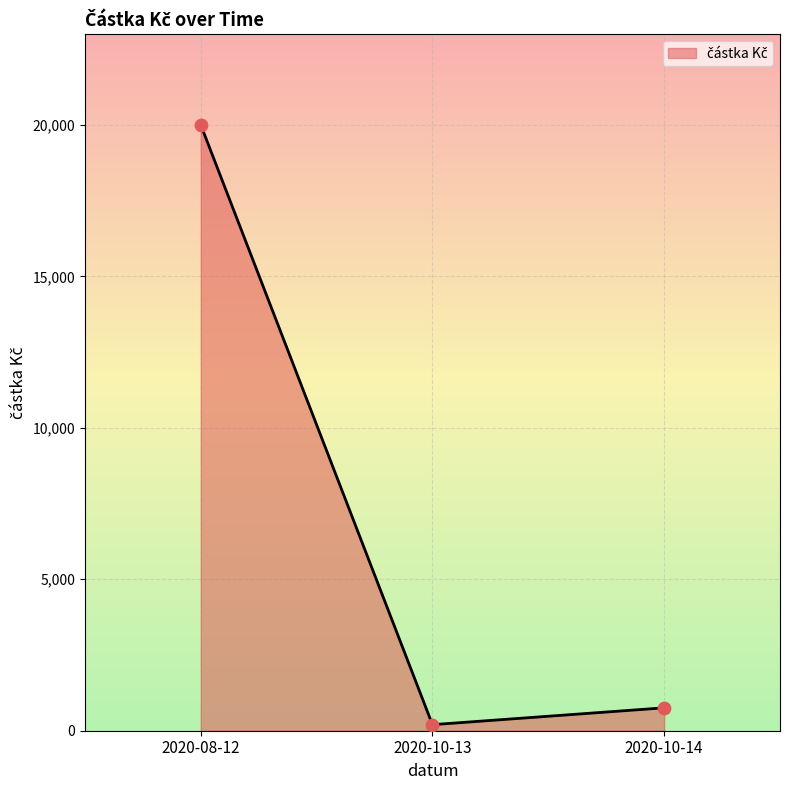

Approximately how many times larger is the value at 2020-10-13 compared to 2020-10-14?

0.3